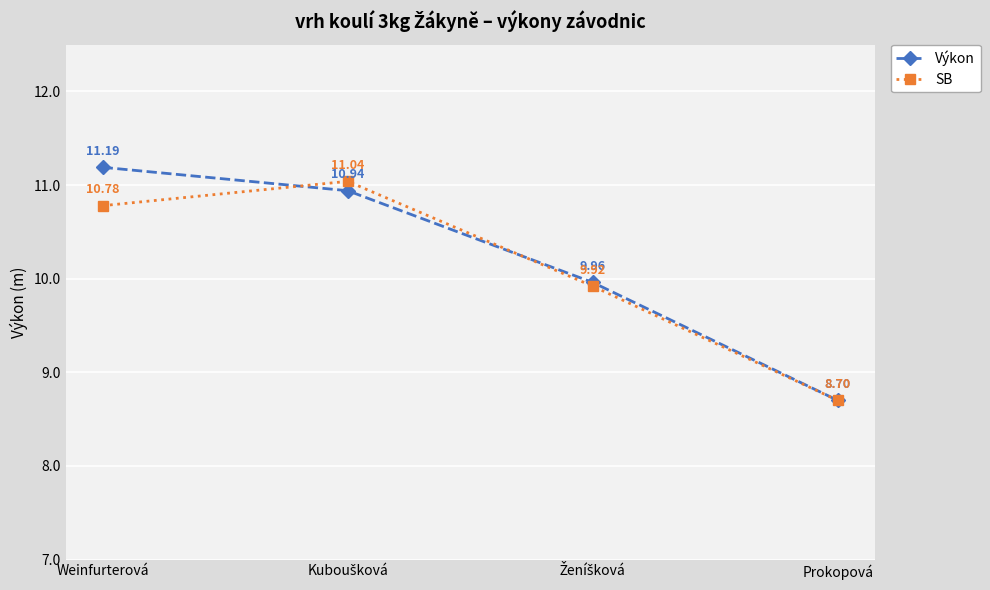

How many interior local peaks does the SB series have?

1